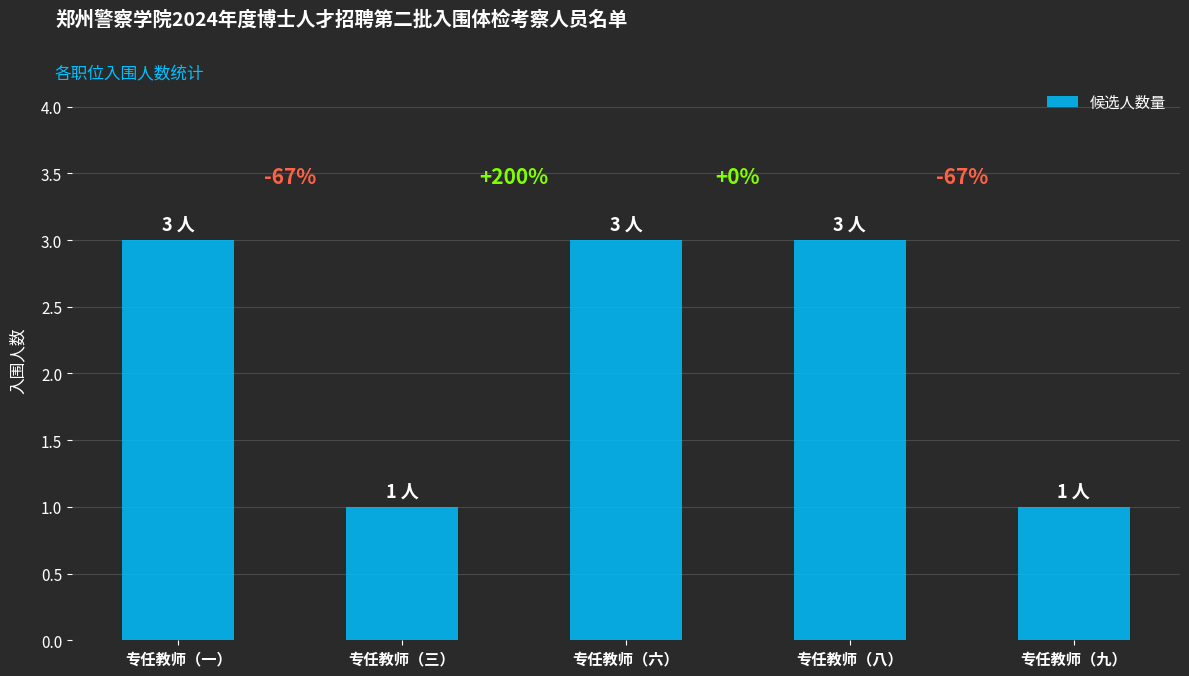

What is the difference between the maximum and minimum values?

2